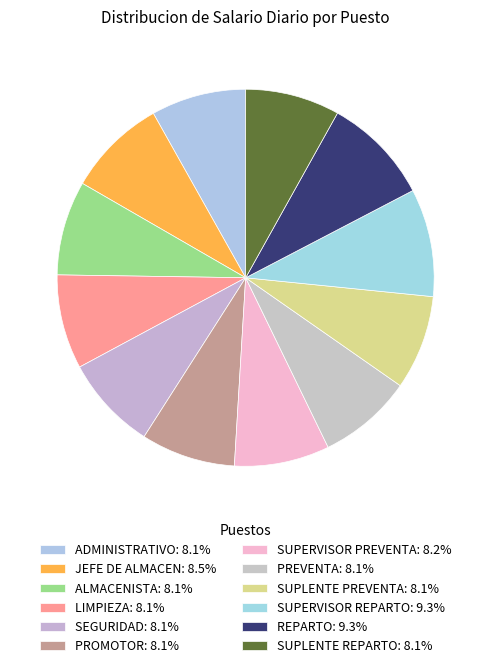

What percentage is NOT represented by PROMOTOR?

91.9%